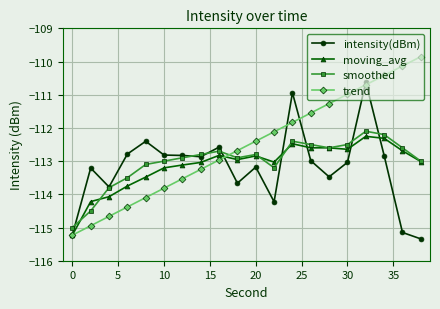

Which series has the widest spread of values?

trend